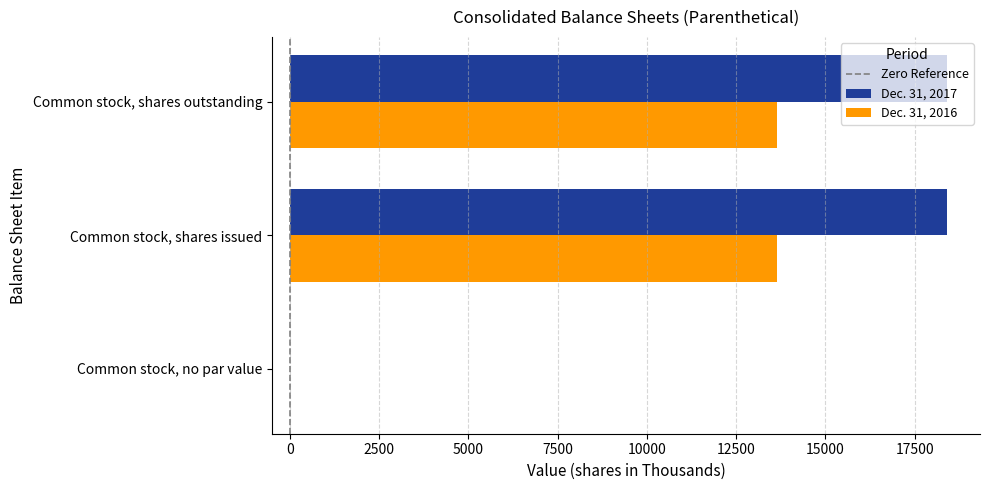

Which series changed the most between Common stock, no par value and Common stock, shares issued?

Dec. 31, 2017